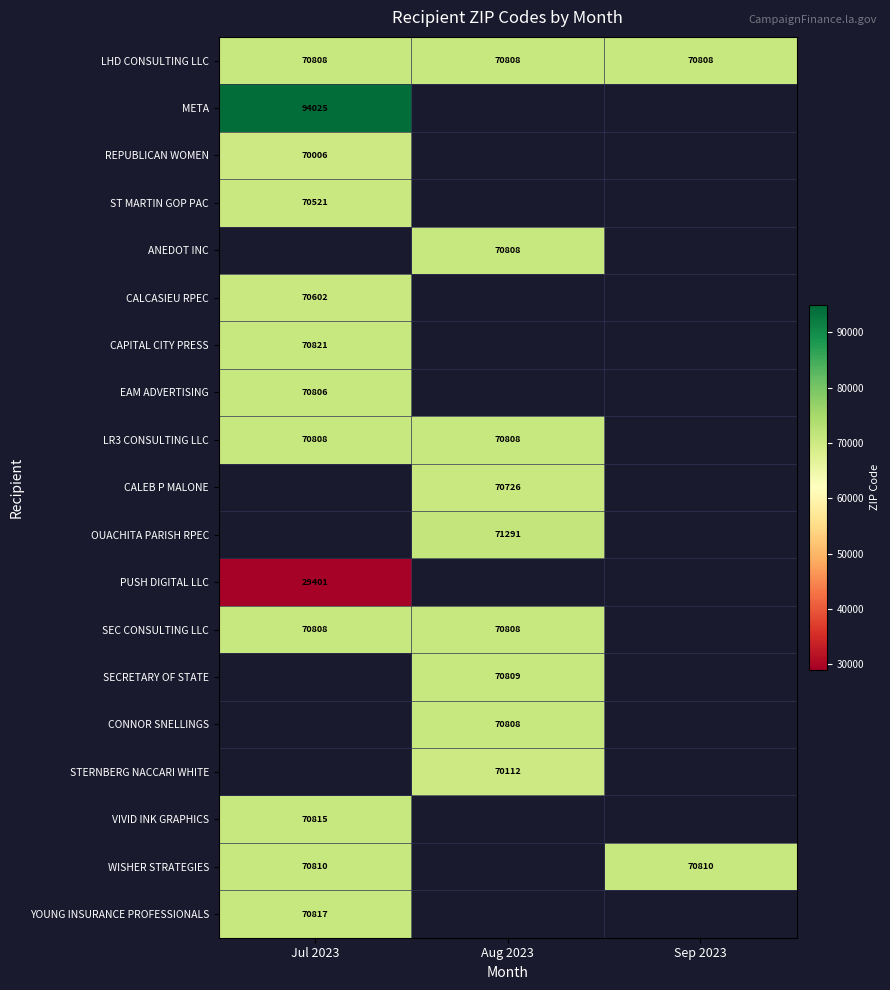

Is it true that ANEDOT INC equals 20357 at Aug 2023?

False